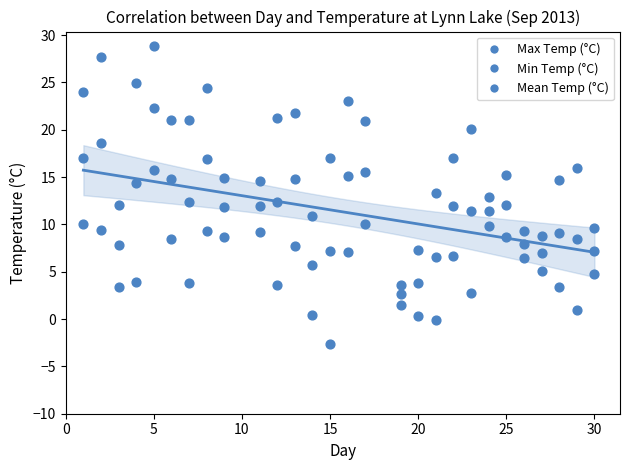

How many points are shown in the scatter plot?

84